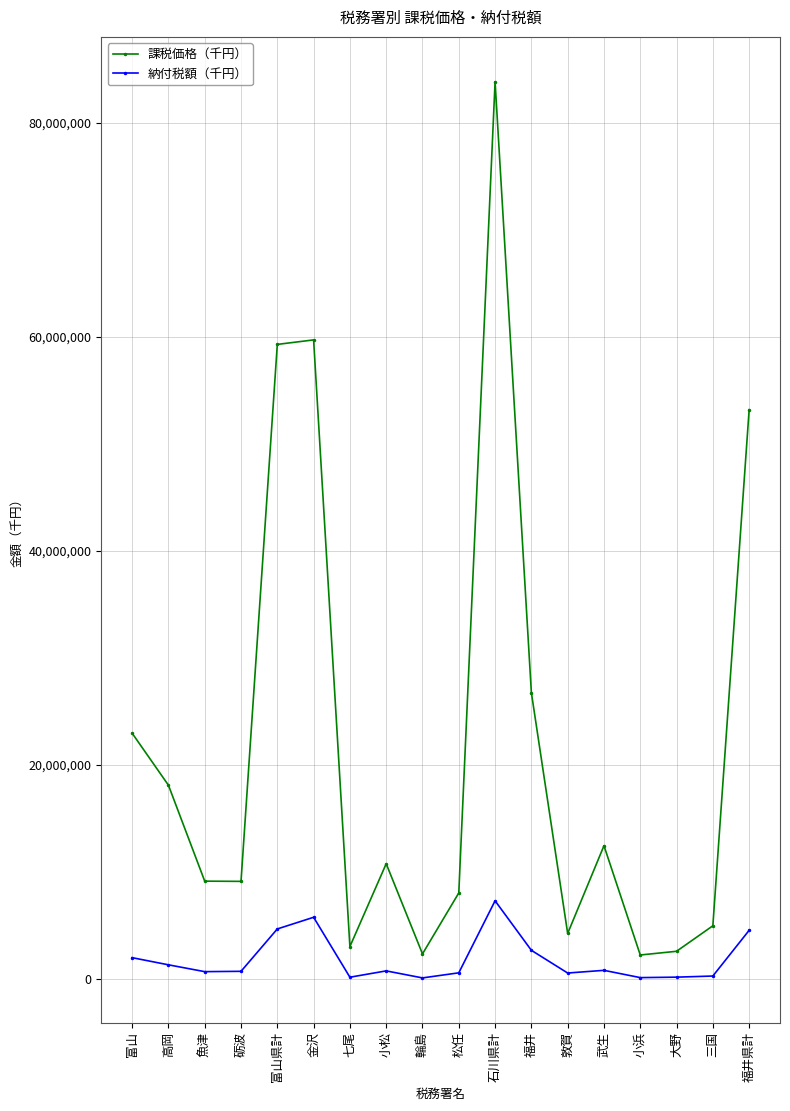

Rank the series by their maximum value, from highest to lowest.

課税価格（千円）, 納付税額（千円）